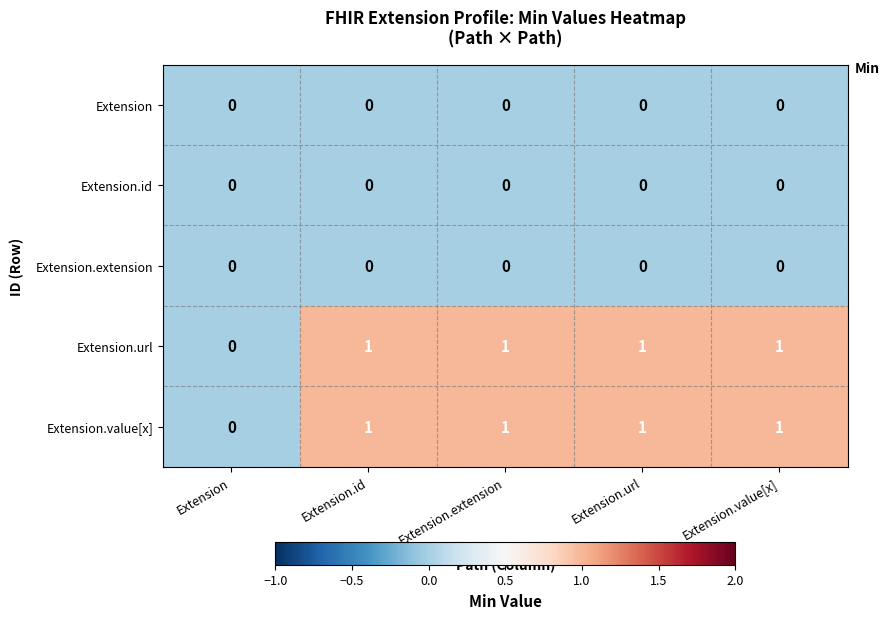

Is it true that Extension.url equals 1 at Extension.url?

True